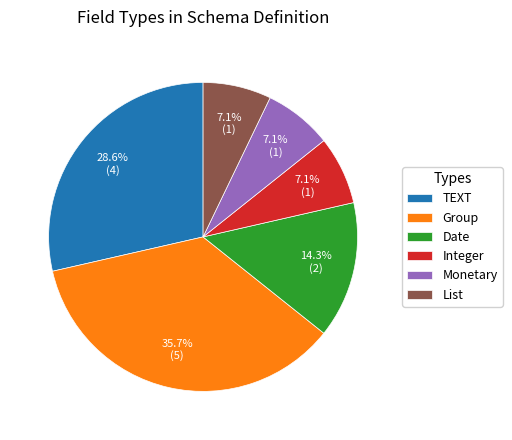

To the nearest percent, what percentage of the pie is TEXT?

29%